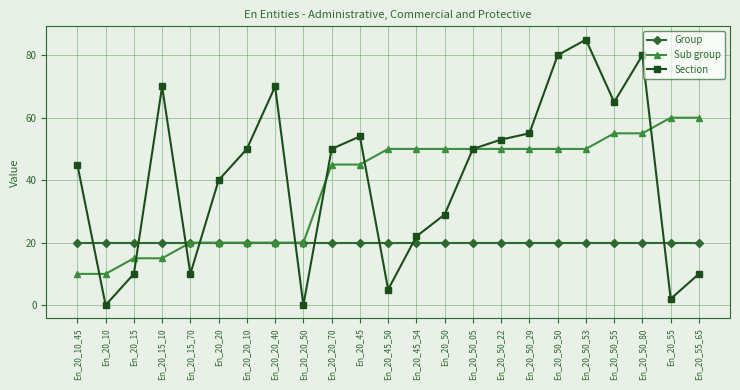

What is the value of the Group point at the 2nd from the left?

20